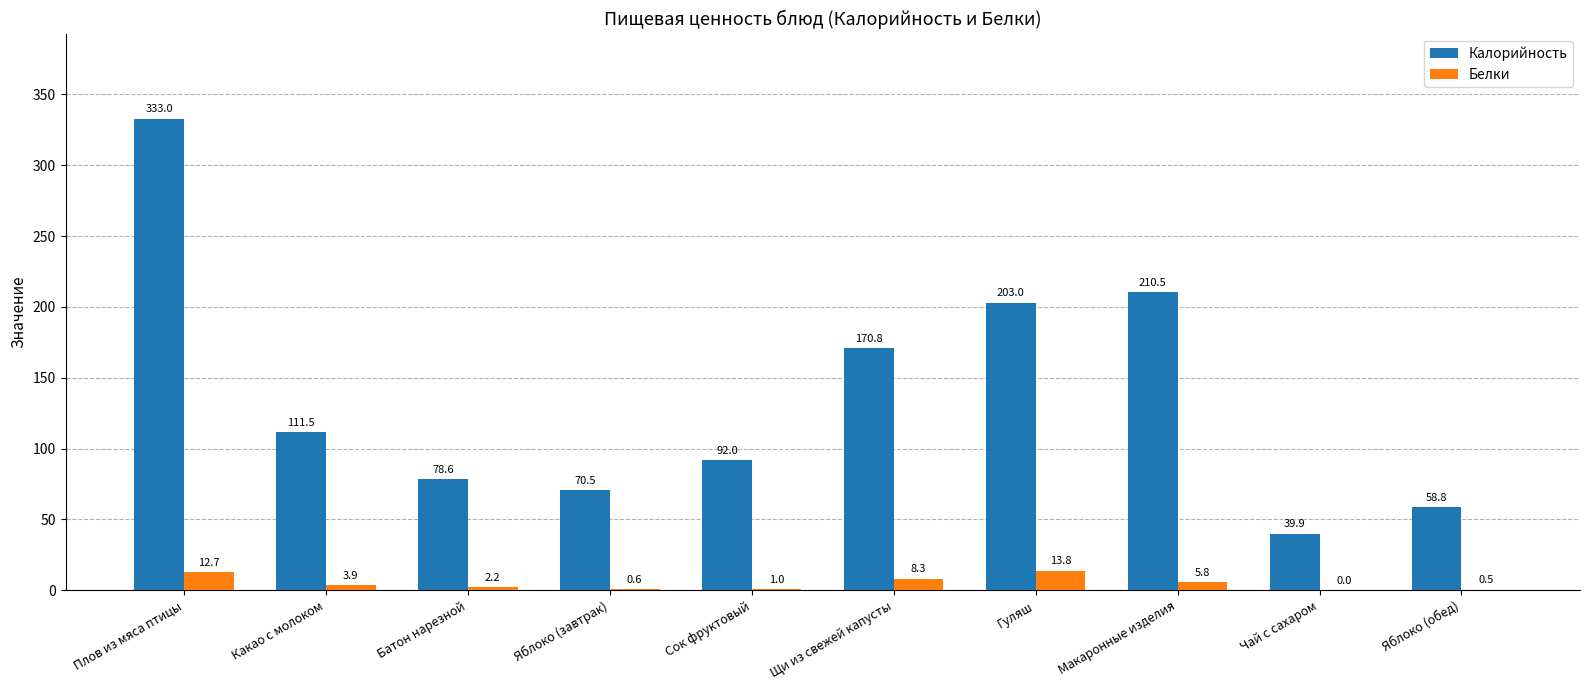

How many groups of bars are there?

10